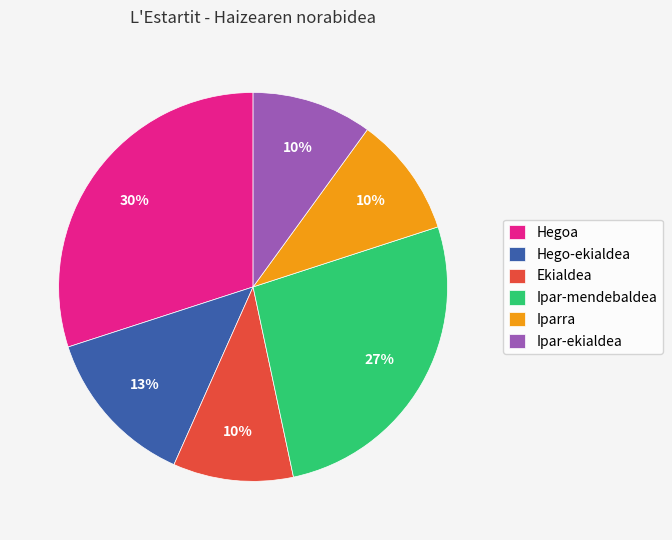

To the nearest percent, what portion does Iparra represent?

10%